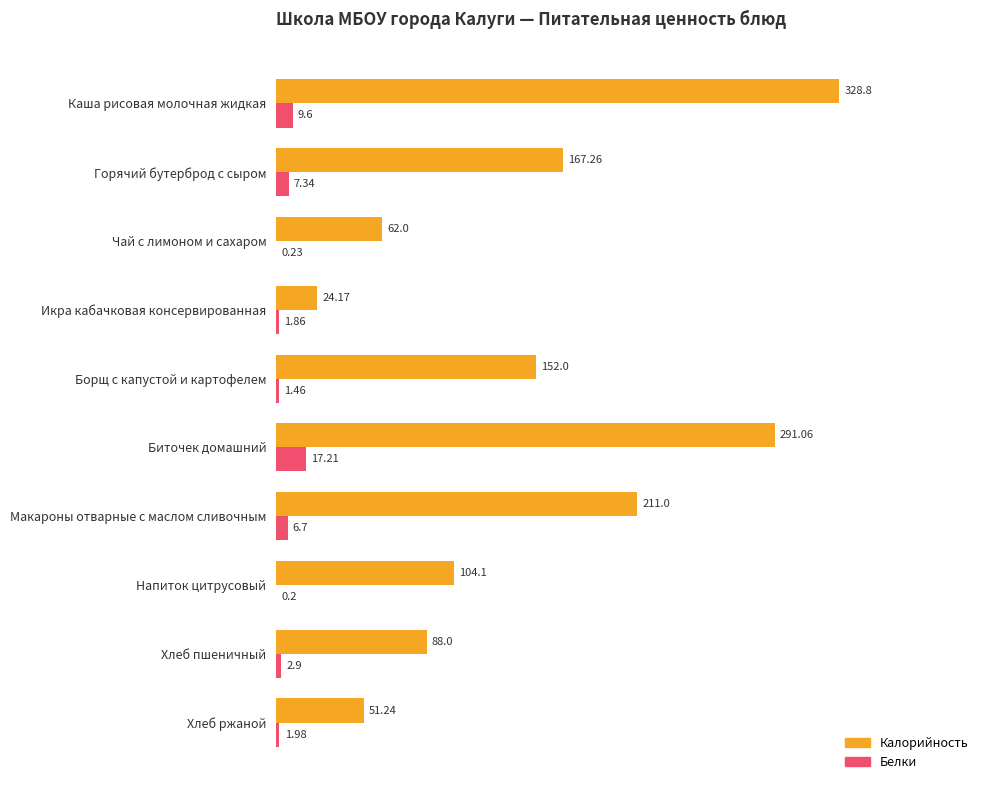

What are all the series names shown in the legend?

Калорийность, Белки